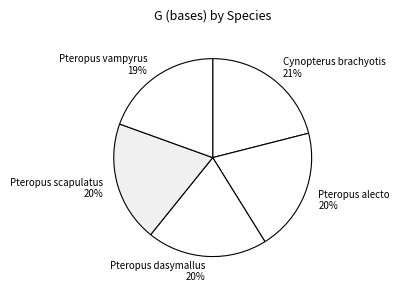

Is there a majority slice in this chart?

No